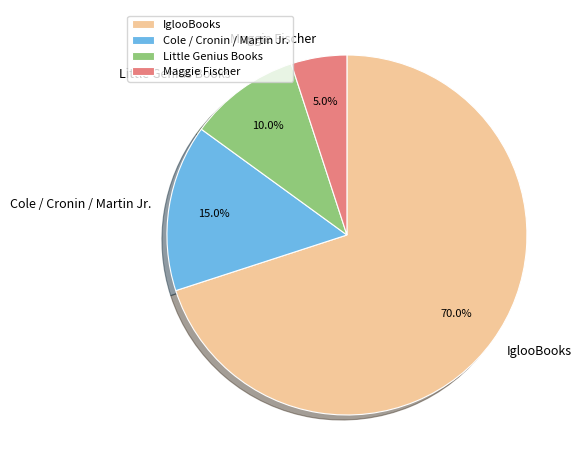

Which slice is the smallest?

Maggie Fischer